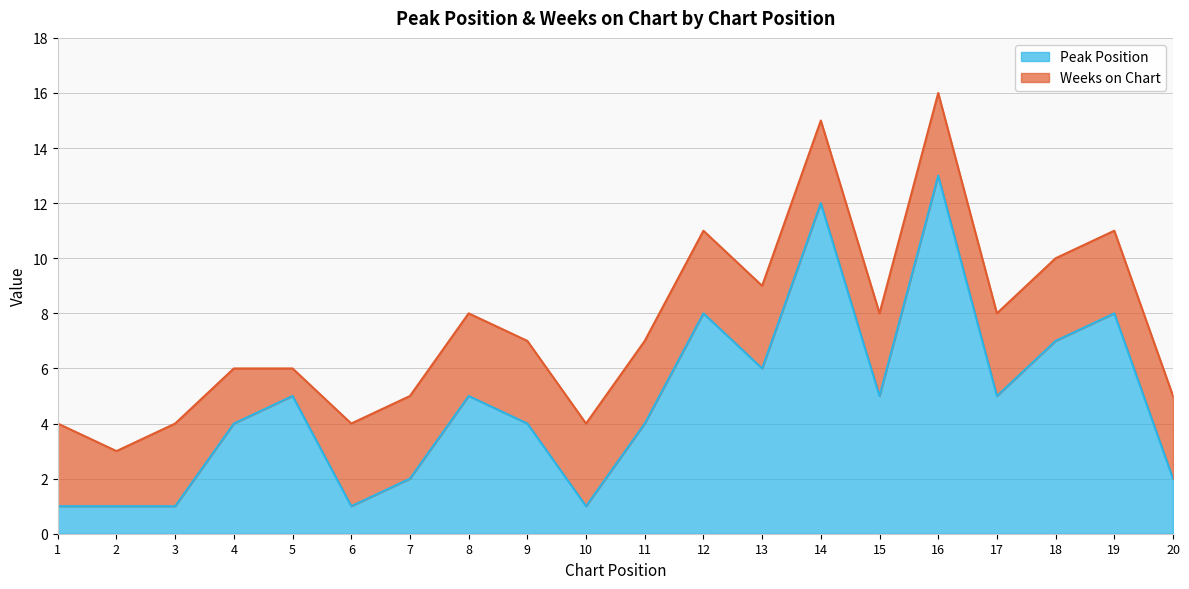

List the labels in order of value, smallest first.

1, 2, 3, 6, 10, 7, 20, 4, 9, 11, 5, 8, 15, 17, 13, 18, 12, 19, 14, 16